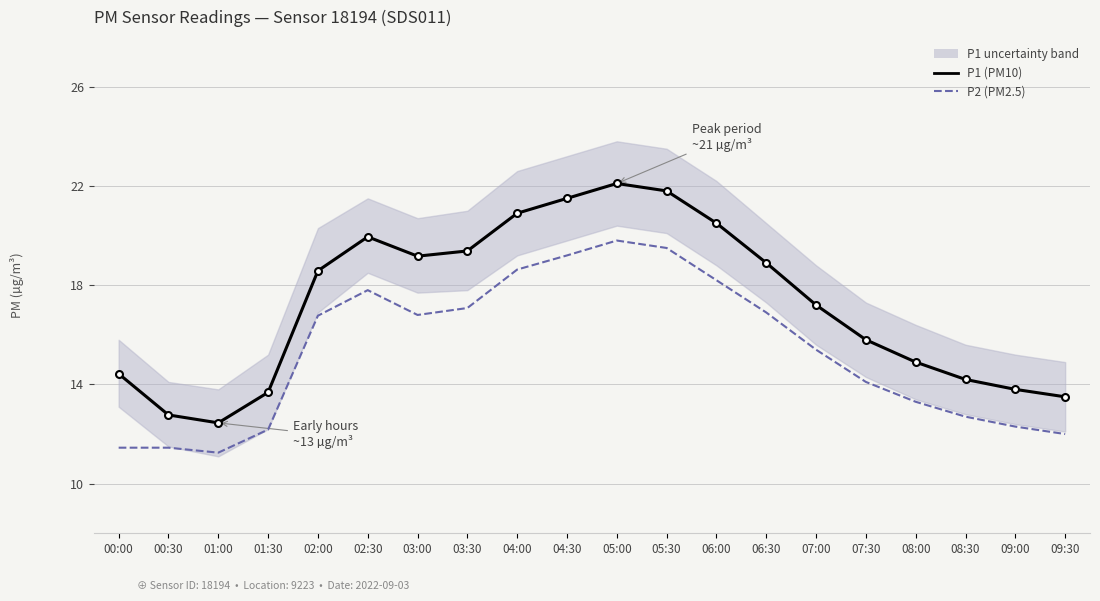

Rank the categories by P1 value from lowest to highest.

01:00, 00:30, 09:30, 01:30, 09:00, 08:30, 00:00, 08:00, 07:30, 07:00, 02:00, 06:30, 03:00, 03:30, 02:30, 06:00, 04:00, 04:30, 05:30, 05:00